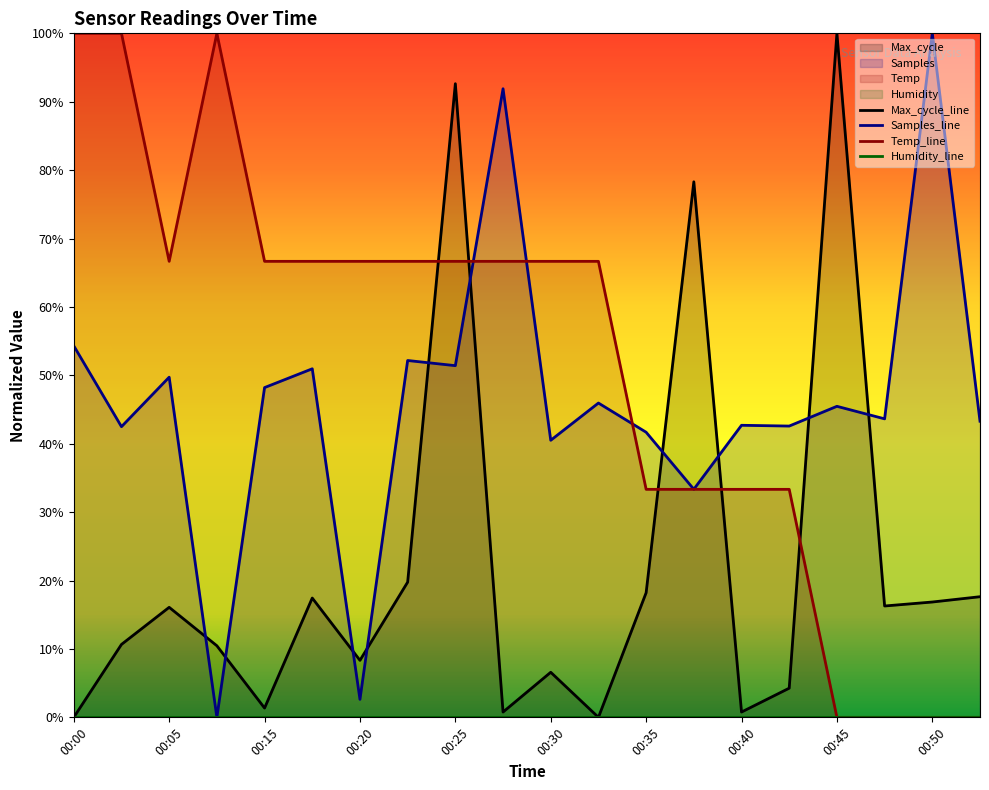

Which series has the largest range (max minus min)?

Samples